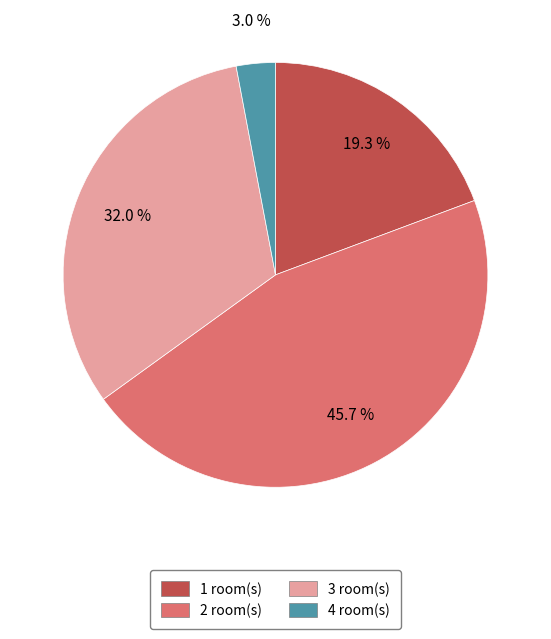

Rank the categories by value from lowest to highest.

4 room(s), 1 room(s), 3 room(s), 2 room(s)